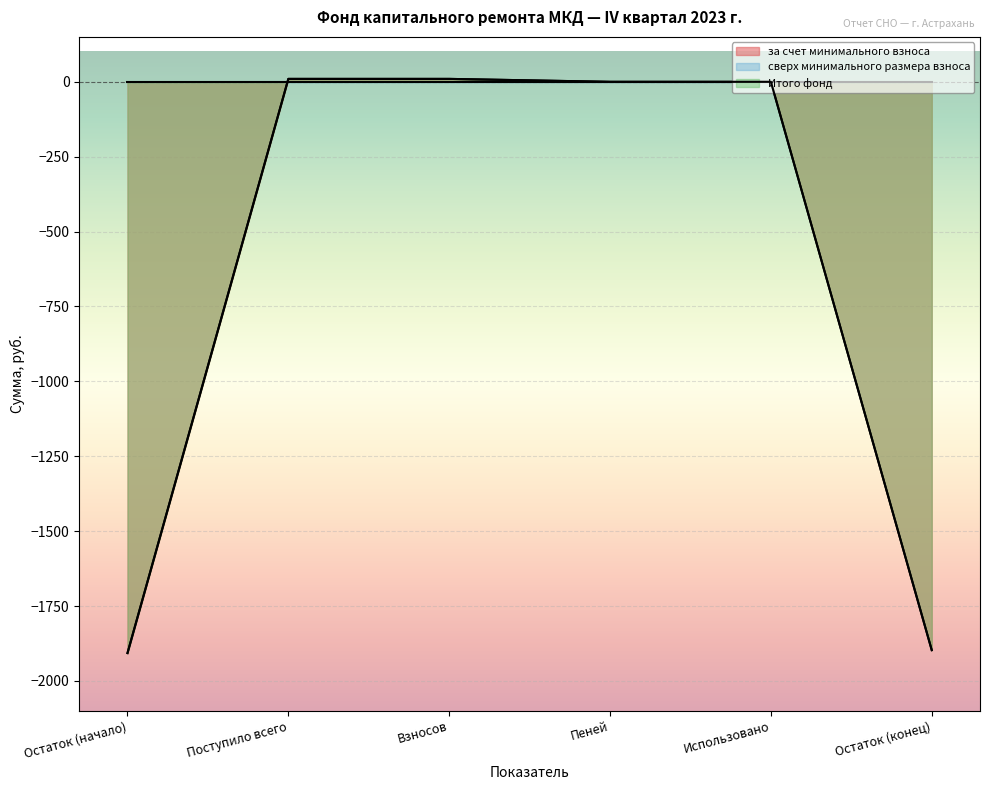

What is the minimum value shown in the chart?

-1907.0